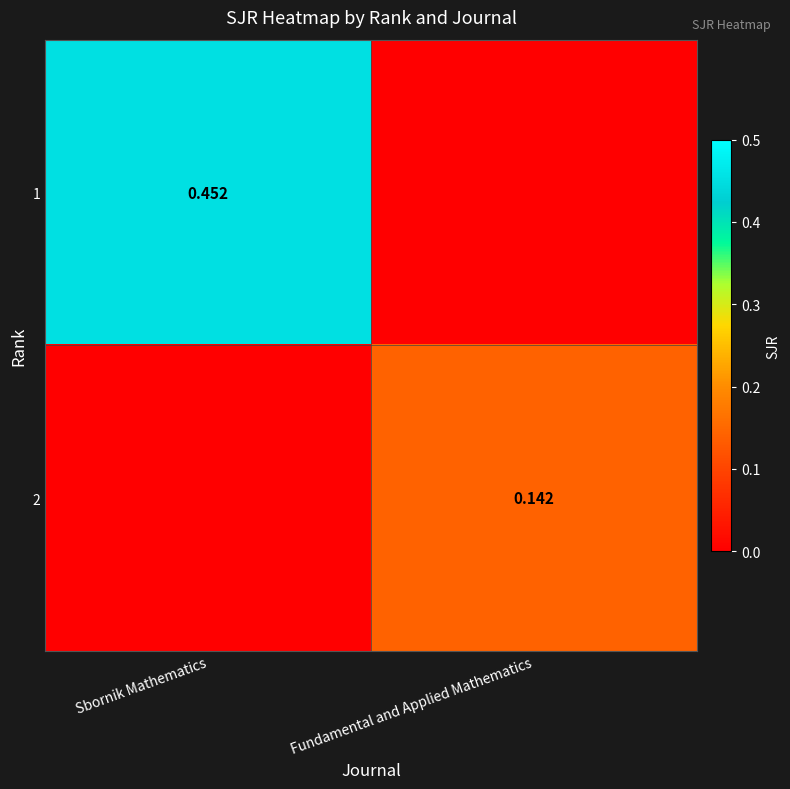

Count the number of categories in the chart.

2